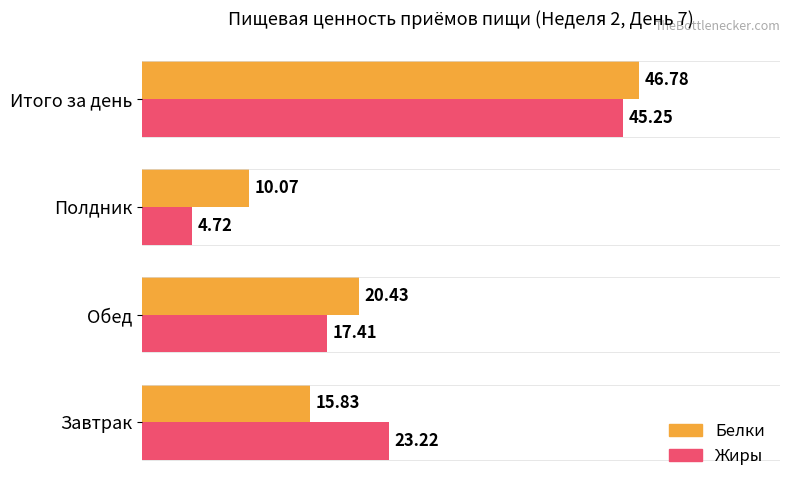

At which category is the sum across all series the highest?

Итого за день